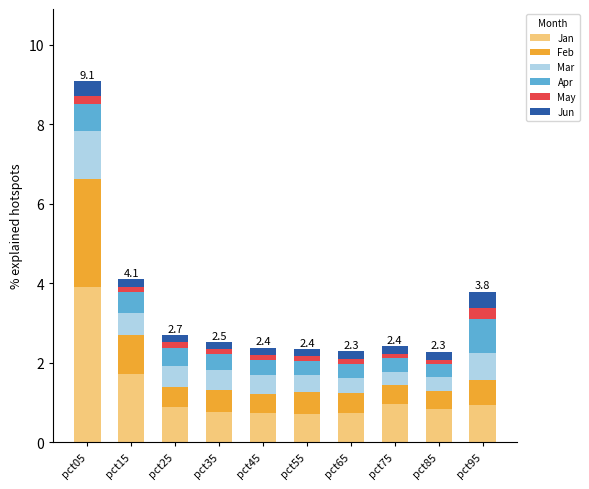

At which category is the sum across all series the highest?

pct05